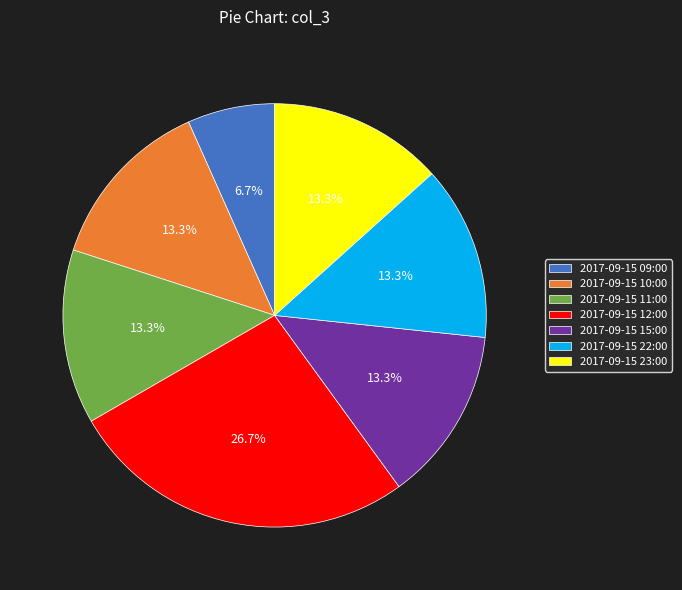

How much of the chart is everything except 2017-09-15 22:00?

86.7%